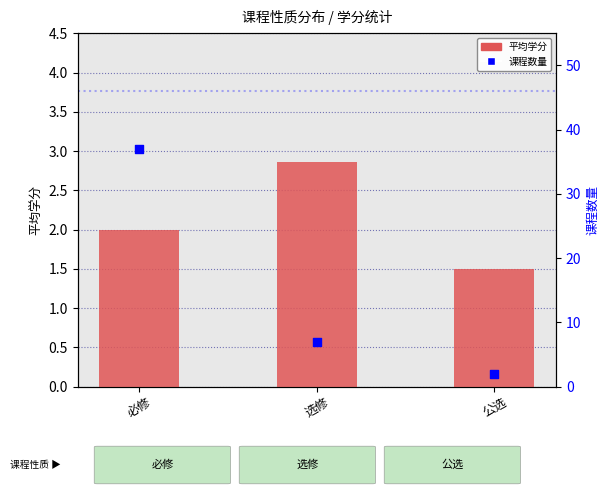

What is the total value across all series at 选修?

9.9